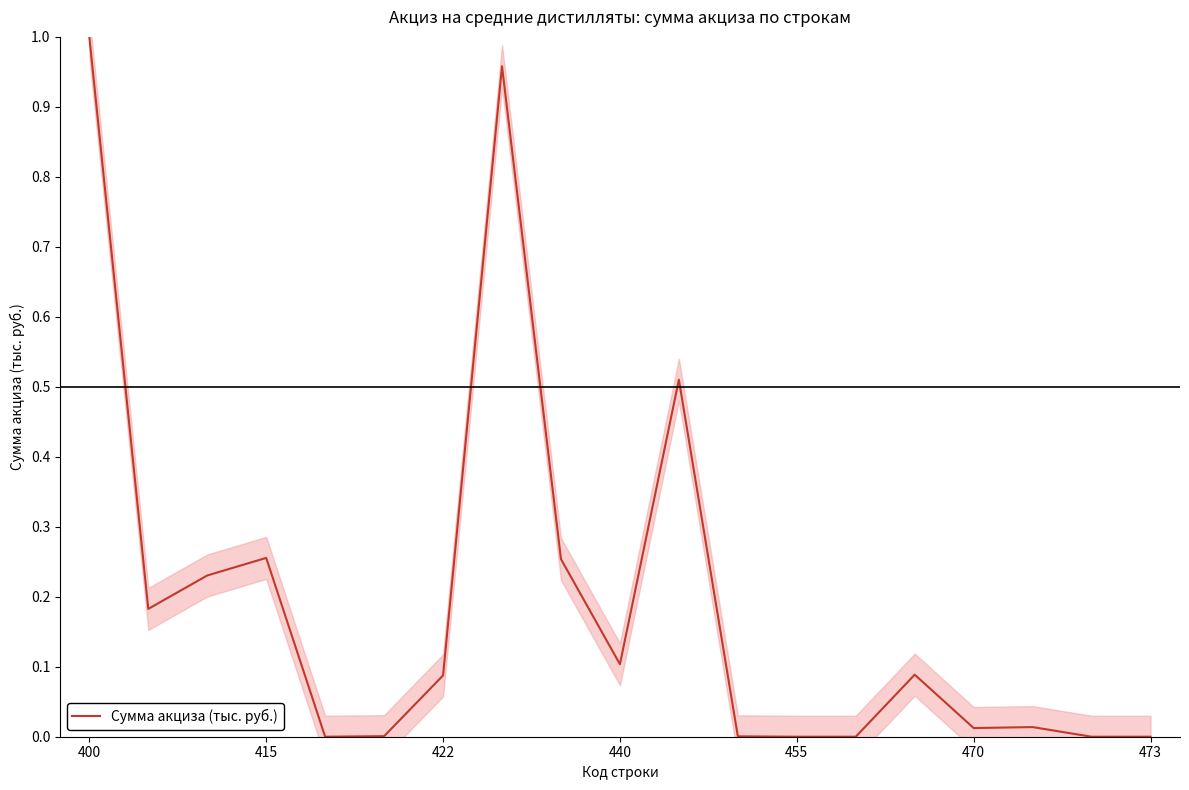

True or false: there are more than 2 points higher than both neighbors.

True